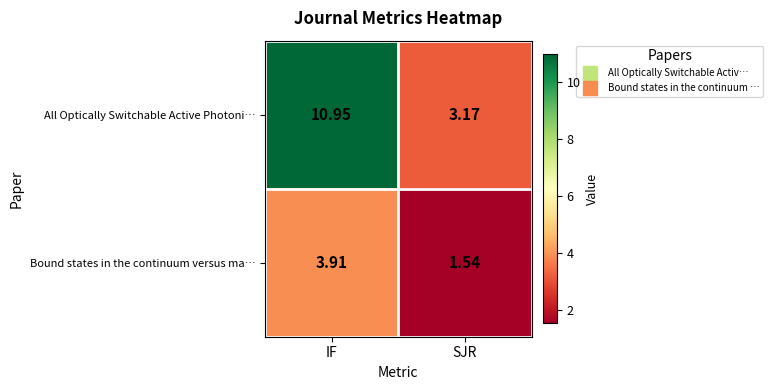

How many series are shown in this chart?

2